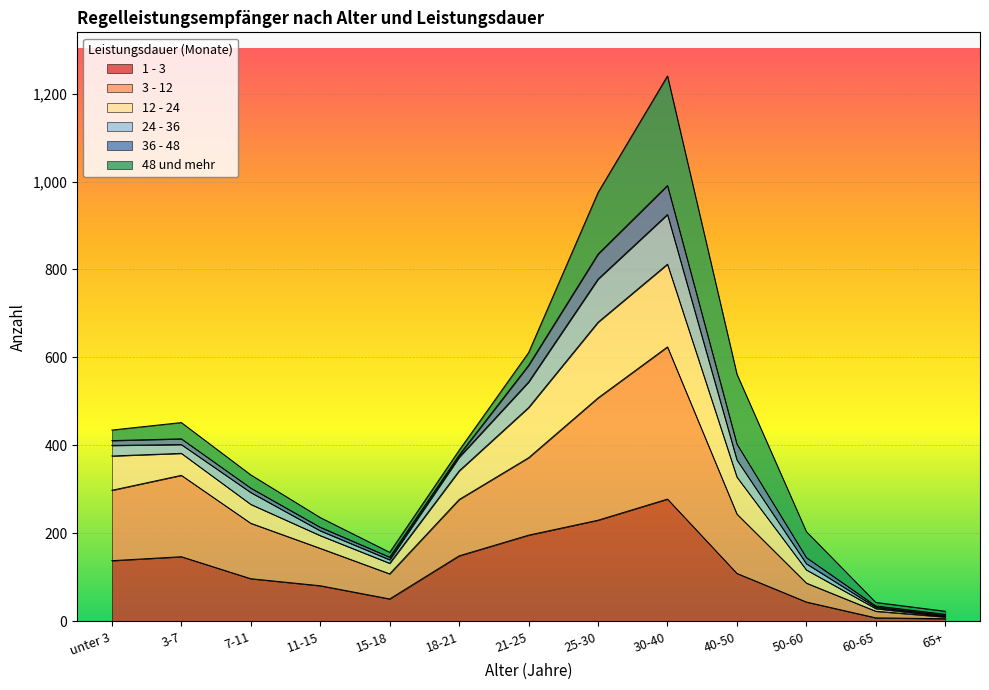

True or false: 1 - 3 and 12 - 24 intersect in this chart.

False